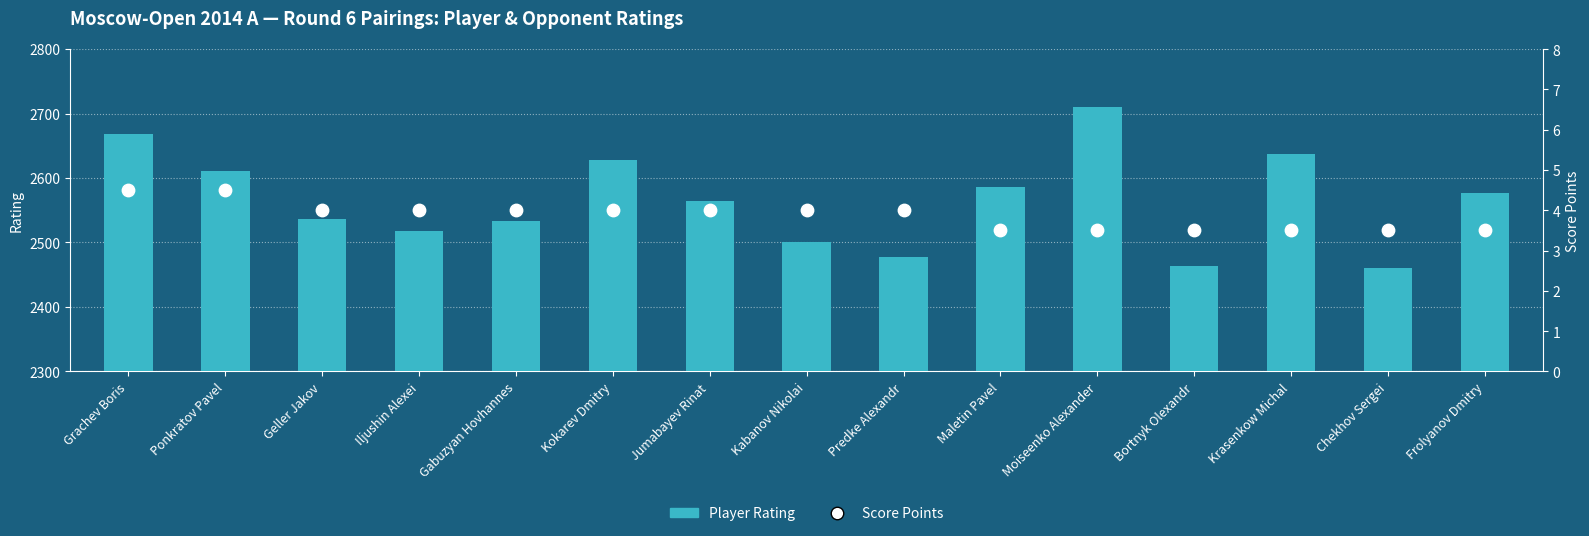

What are all the series names shown in the legend?

Player Rating, Score Points